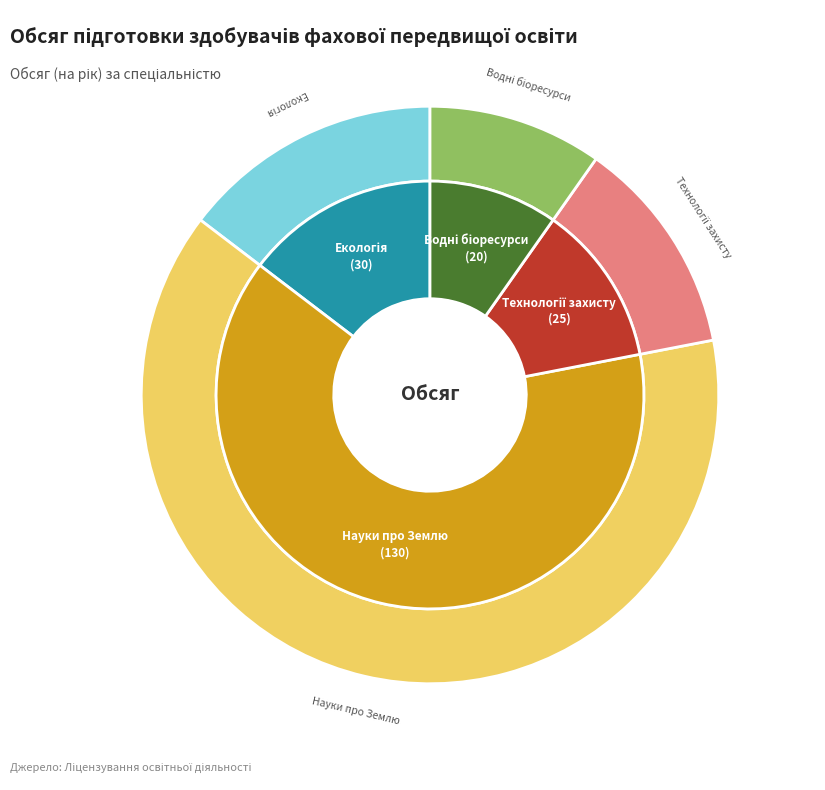

What is the largest slice in the pie chart?

Науки про Землю